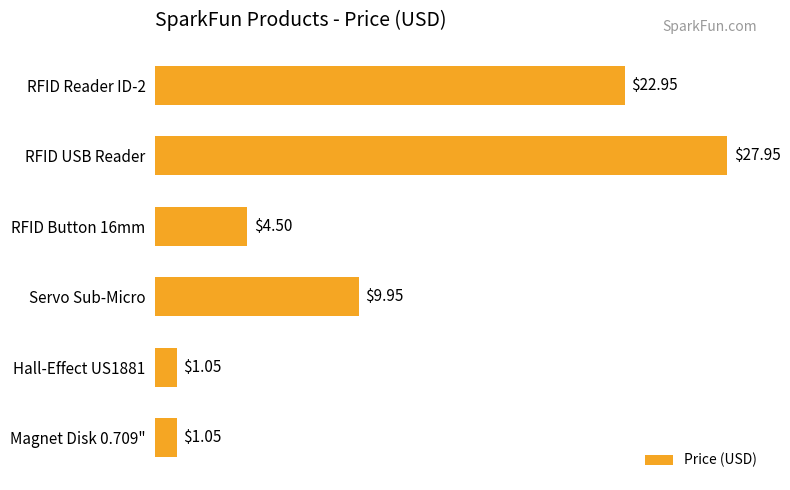

What is the sum of all values?

67.5